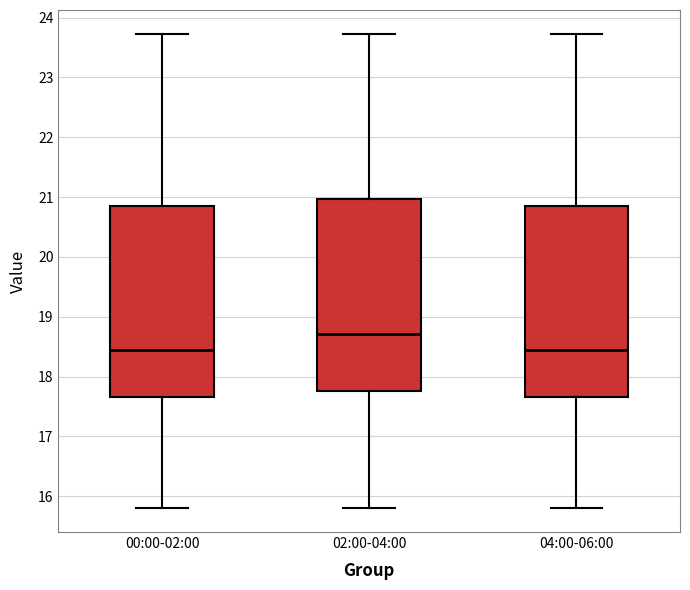

Reading left to right, read every box against the y-axis: the position of its median line, the range the box covers, and the ends of its whiskers. The values are not printed on the chart, so give them approximately, as read against the axis.

00:00-02:00: median 18.5, box 17.7 to 20.9, whiskers 15.8 to 23.7
02:00-04:00: median 18.7, box 17.8 to 21.0, whiskers 15.8 to 23.7
04:00-06:00: median 18.5, box 17.7 to 20.9, whiskers 15.8 to 23.7